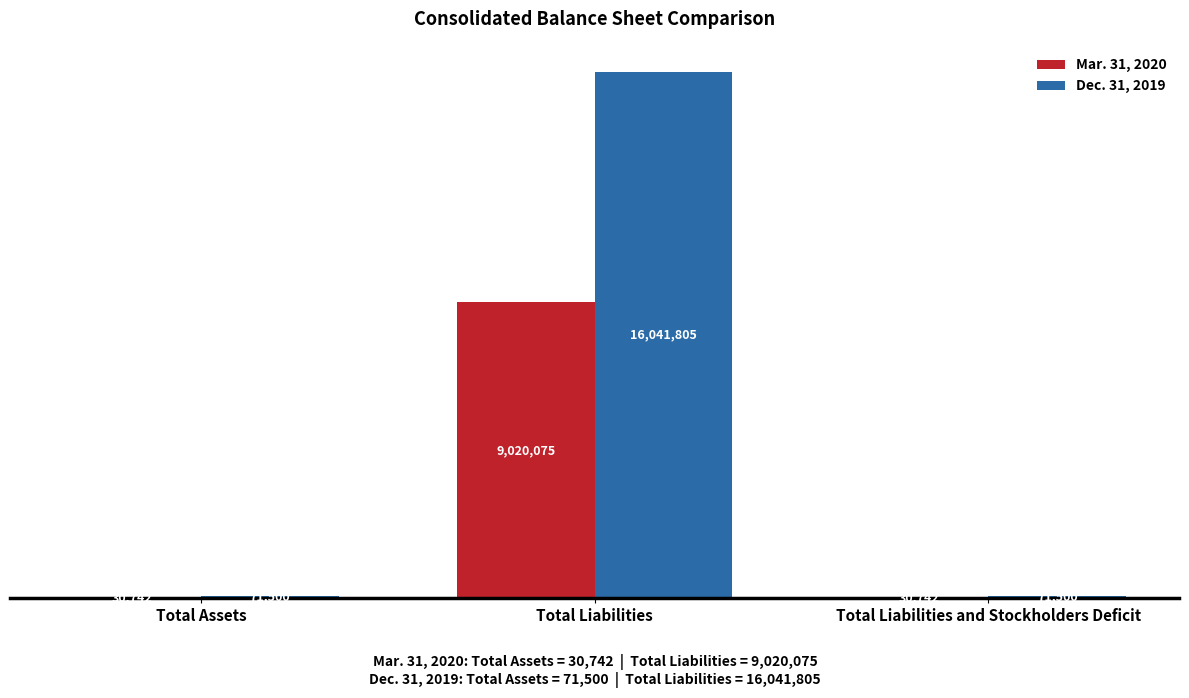

Which category has the highest value across all series?

Total Liabilities